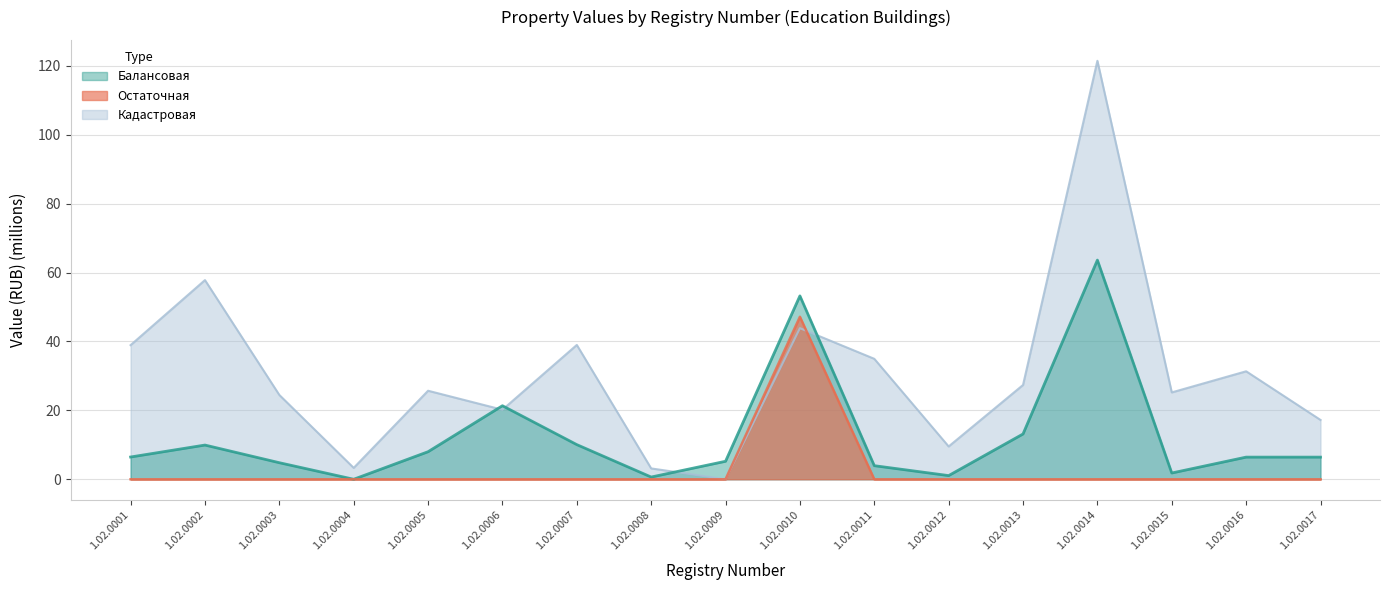

How many lines are shown in the chart?

3